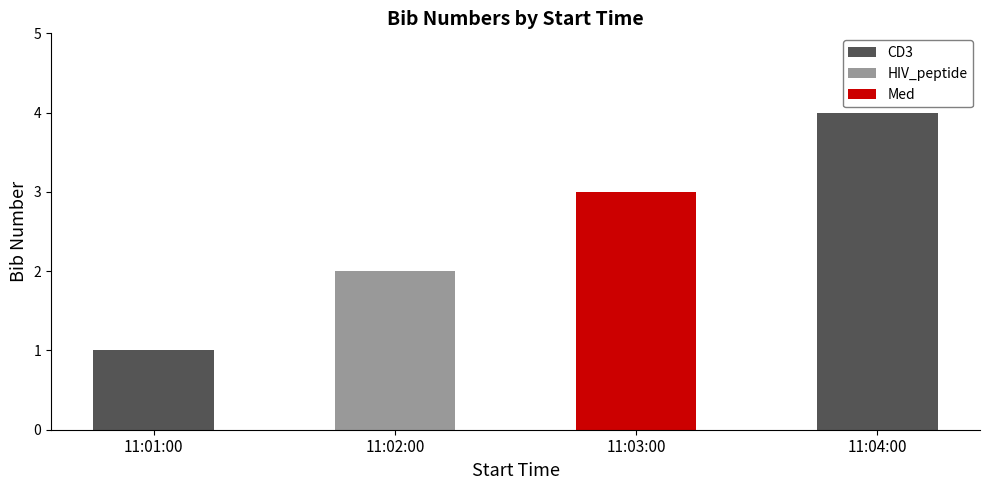

Which has a higher value, 11:02:00 or 11:01:00?

11:02:00